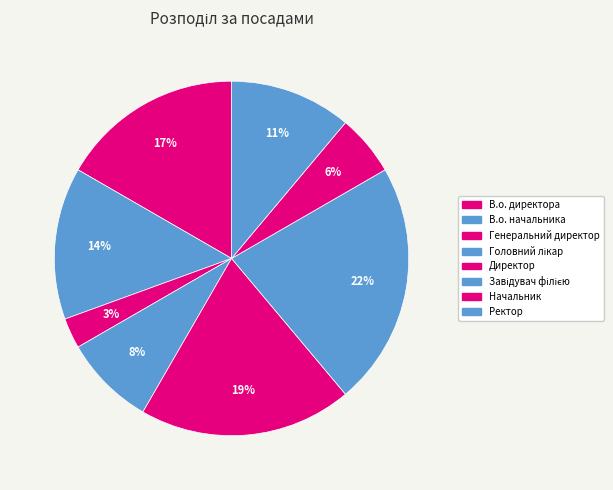

How many segments does this pie chart have?

8